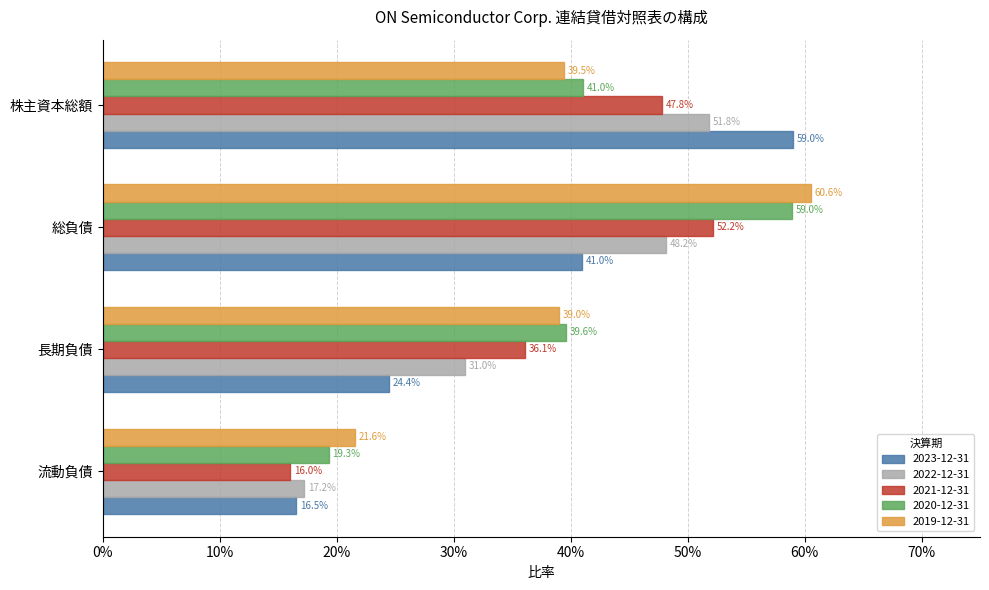

Between 総負債 and 流動負債, which is larger?

総負債